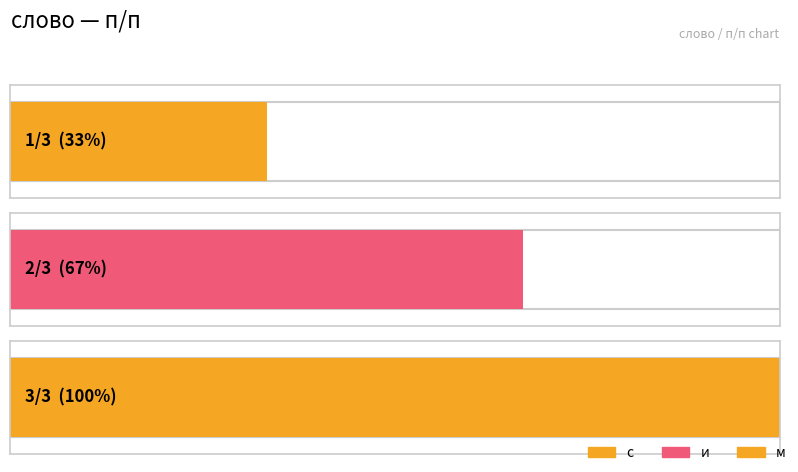

Read the value at и.

2